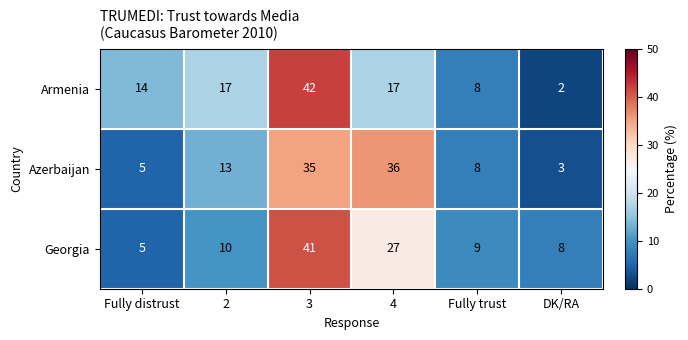

The value of Azerbaijan at Fully trust is 8. True or false?

True